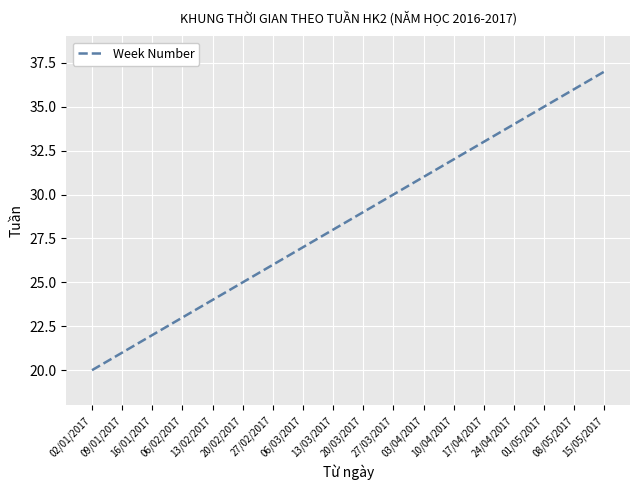

Reading left to right, list all the values displayed in this chart.

20	21	22	23	24	25	26	27	28	29	30	31	32	33	34	35	36	37